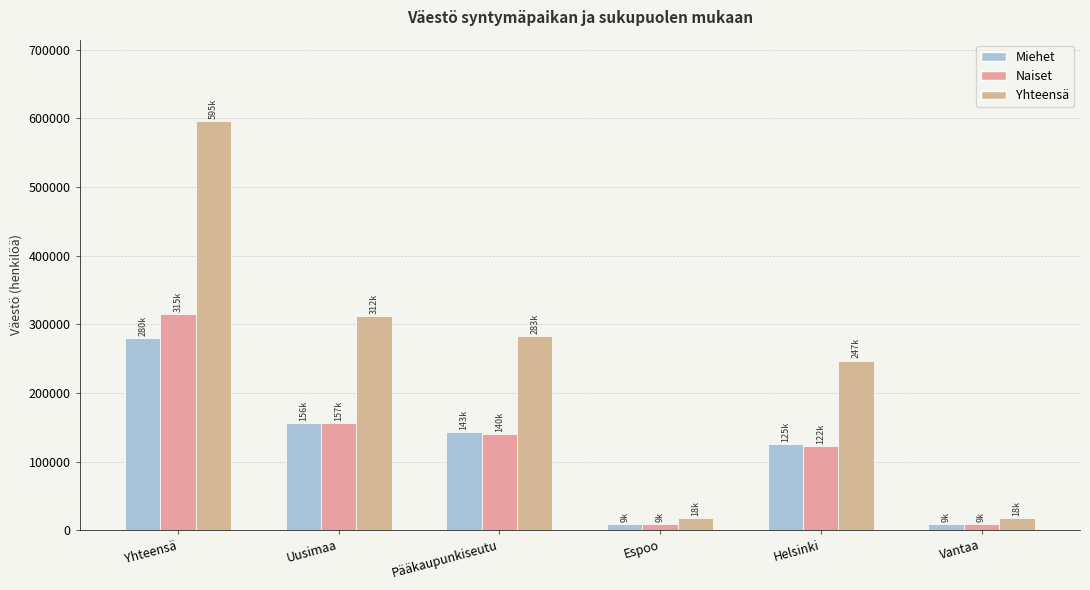

Rank the series by their maximum value, from lowest to highest.

Miehet, Naiset, Yhteensä